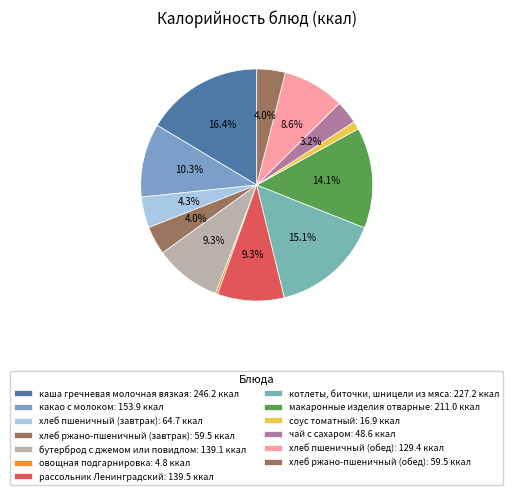

To the nearest percent, what is the difference between the чай с сахаром and каша гречневая молочная вязкая slice percentages?

13%